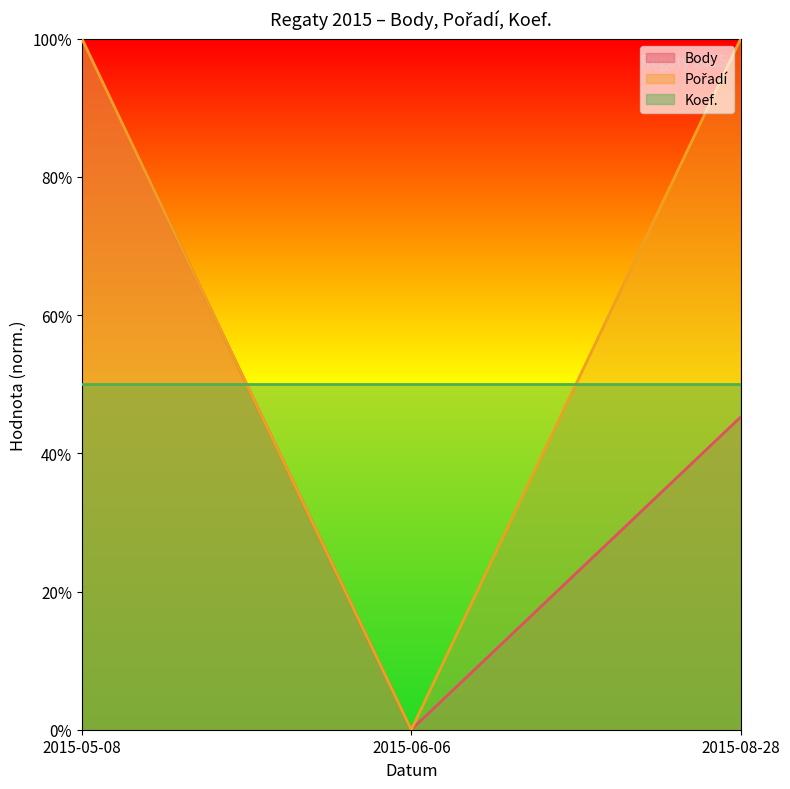

Does the chart display data point markers on the line(s)?

No